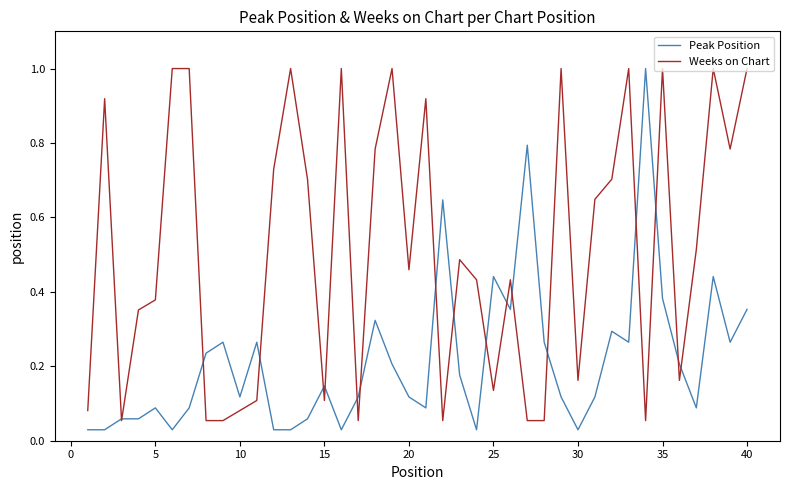

Count the number of data series in this chart.

2